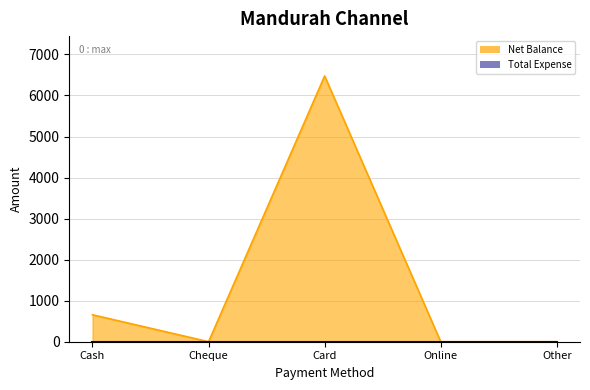

Between Cheque and Online, which is larger?

Cheque